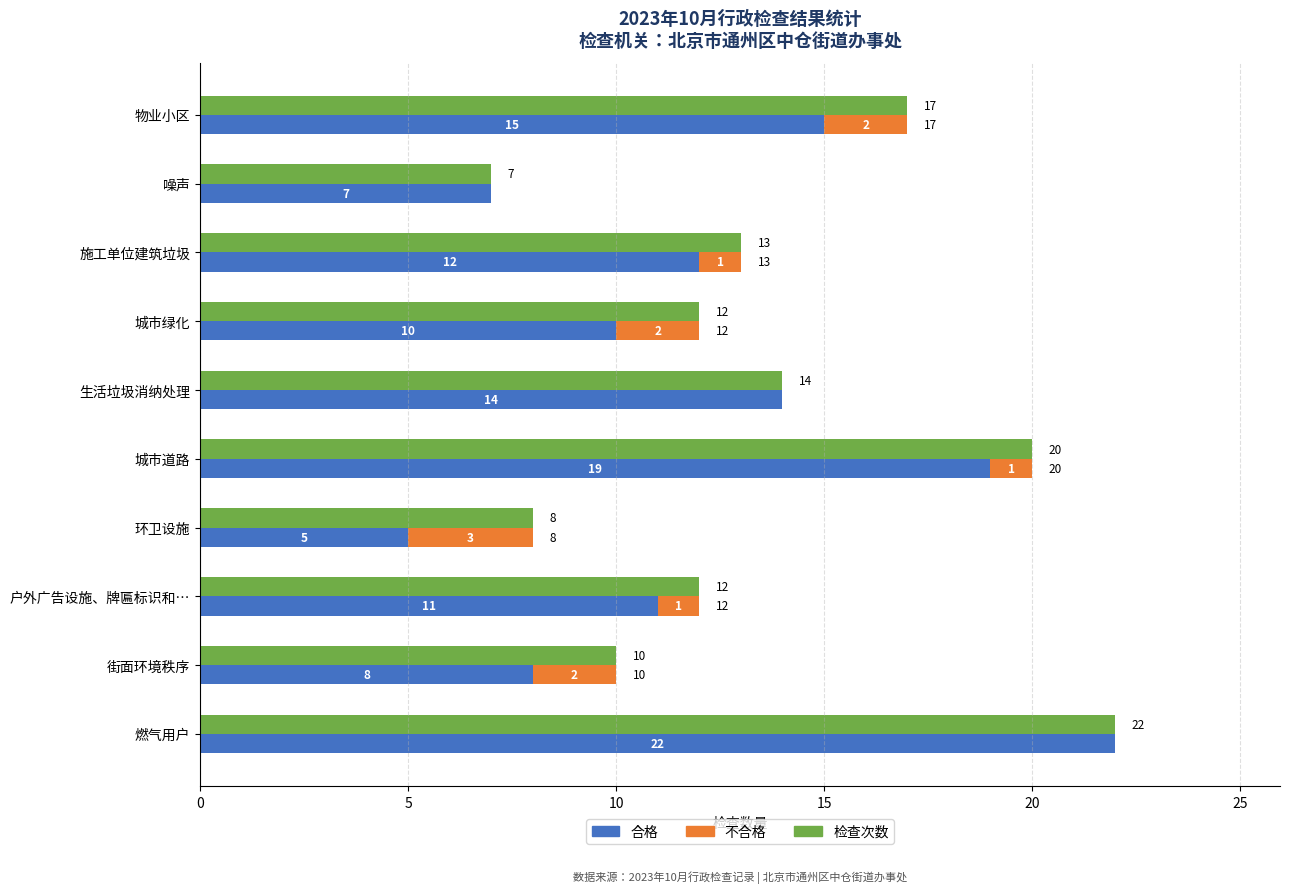

Does the chart contain any negative values?

No